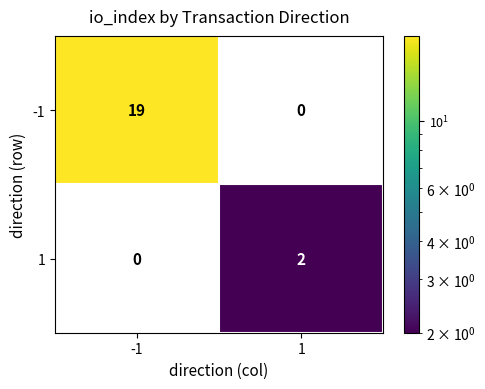

How many series are shown in this chart?

2